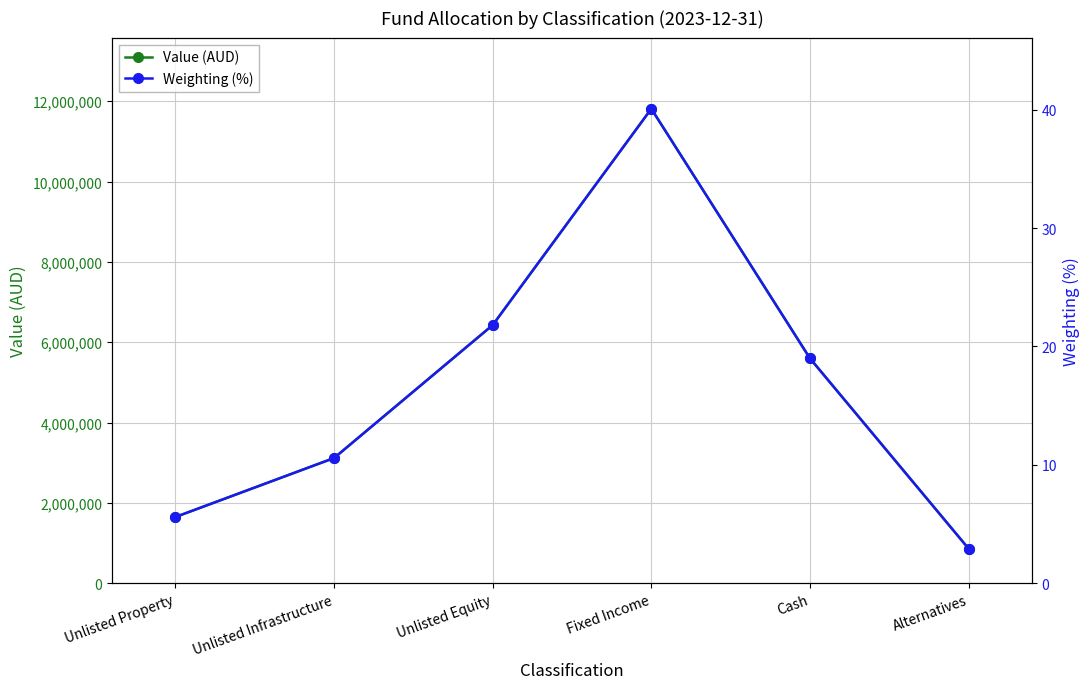

What is the difference between the maximum and minimum values in the Weighting (%) series?

37.1